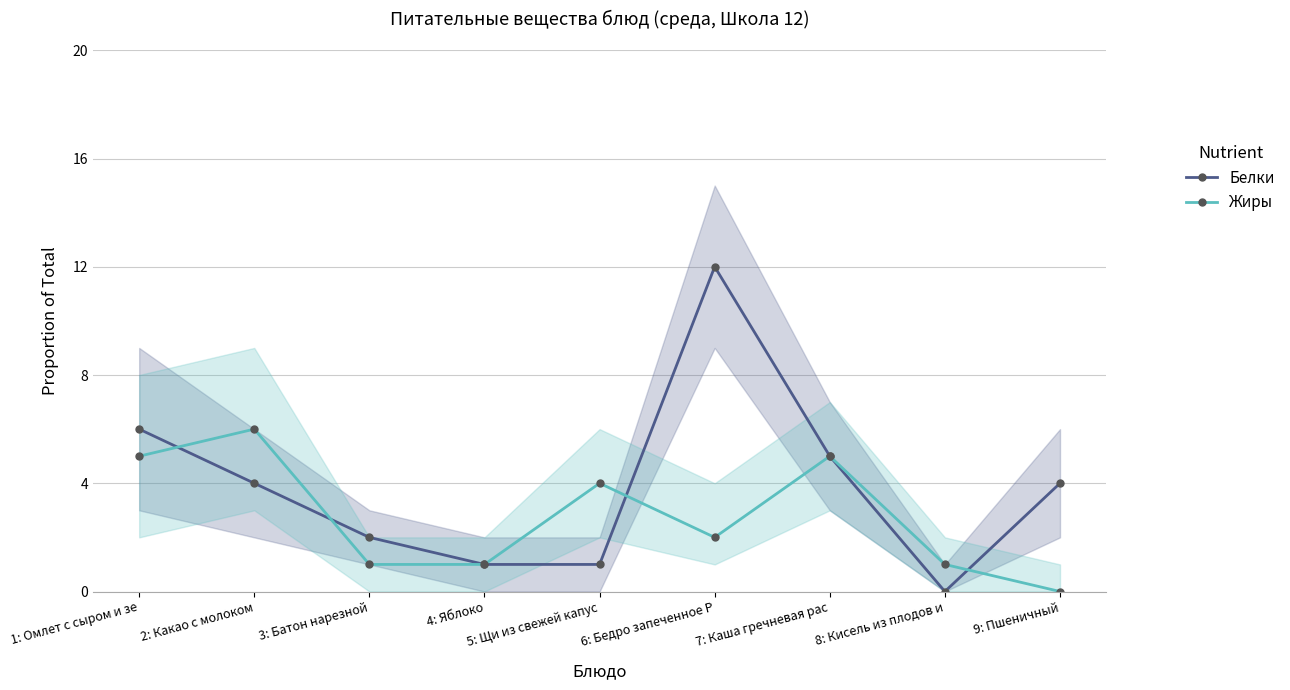

What are all the series names shown in the legend?

Белки, Жиры